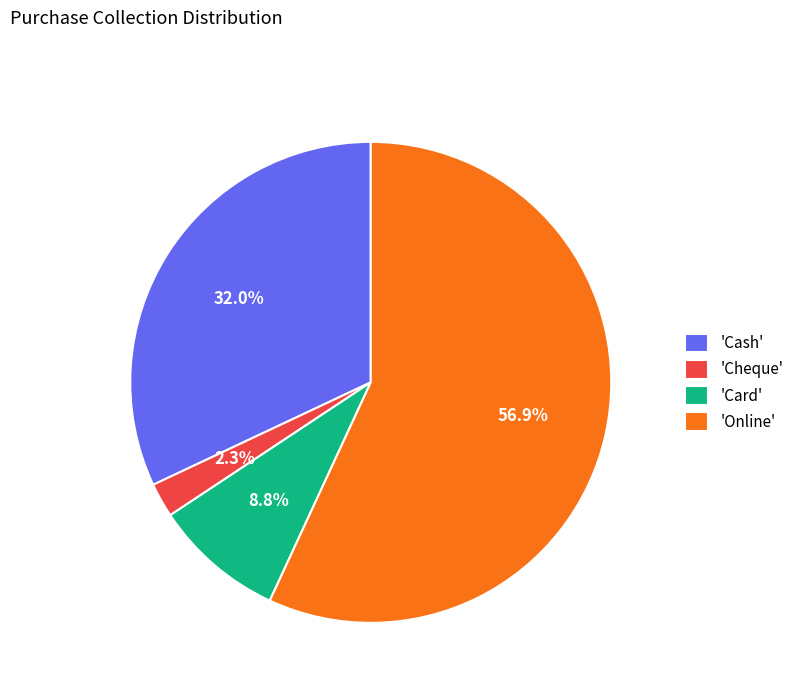

How many slices are in this pie chart?

4